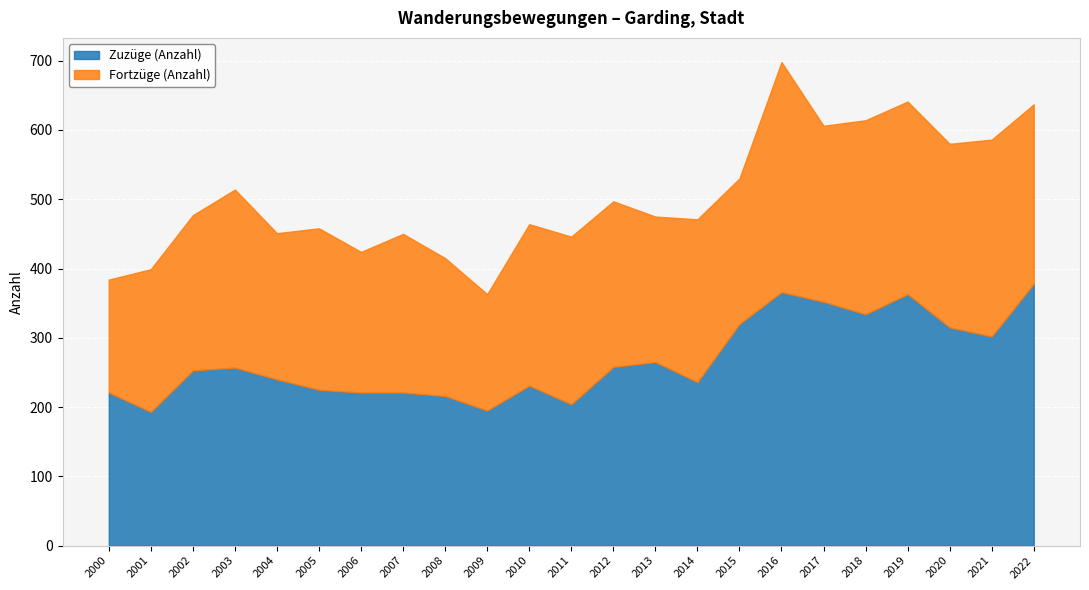

Reading left to right, transcribe all the data shown in this chart.

Zuzüge (Anzahl): 221	193	253	257	240	225	221	221	216	195	231	204	258	265	236	320	366	352	334	363	315	302	378
Fortzüge (Anzahl): 163	206	224	257	211	233	203	229	199	168	233	242	239	210	235	210	332	254	280	278	265	284	259